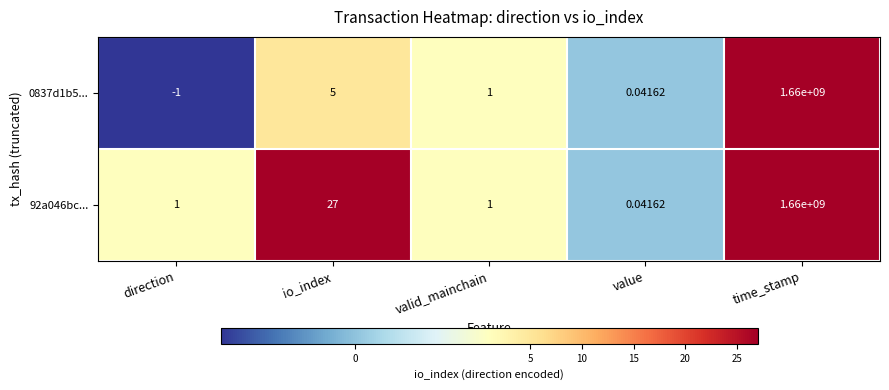

Which series has the largest total across all categories?

92a046bc...